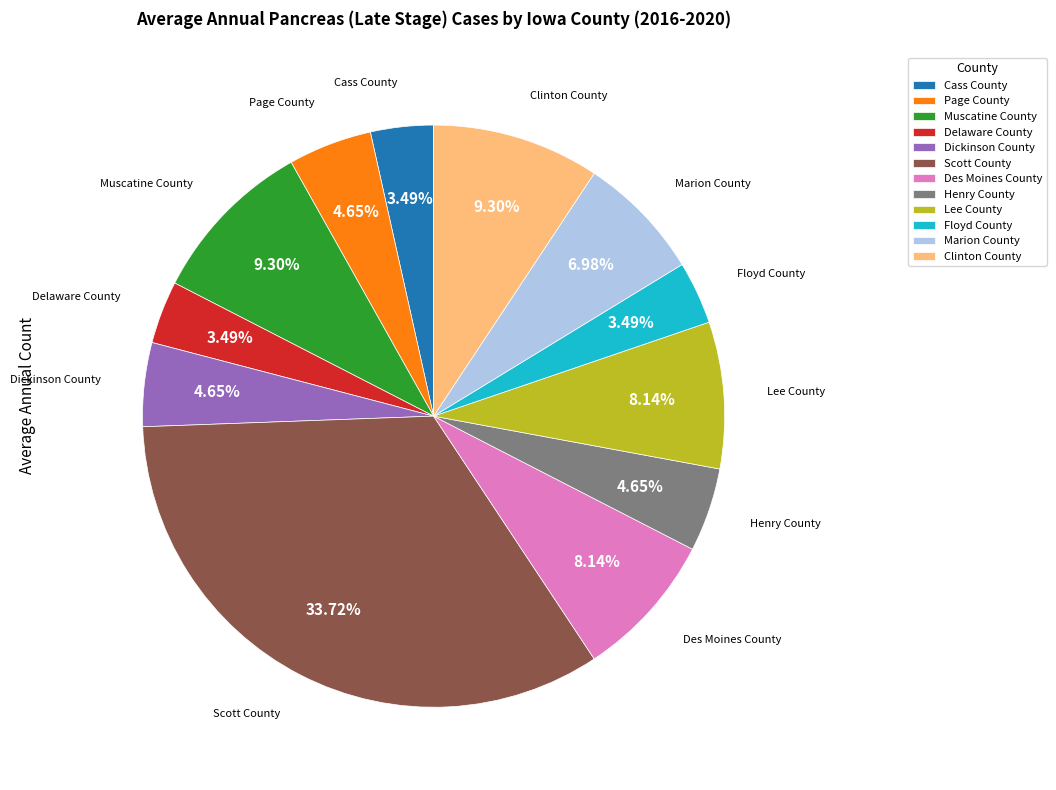

Which has a higher value, Scott County or Henry County?

Scott County